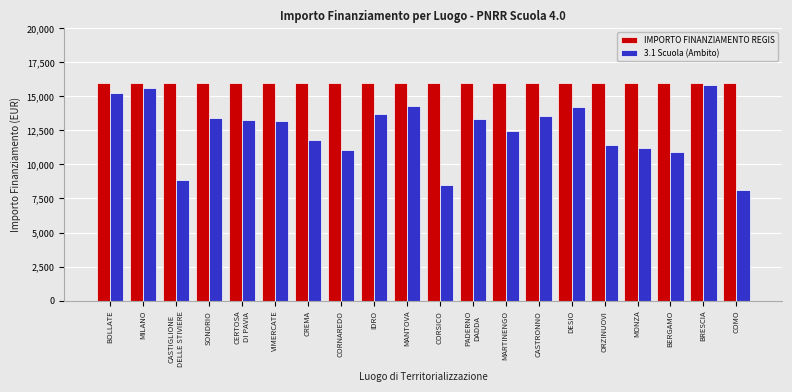

True or false: IMPORTO FINANZIAMENTO REGIS has a value of 16000 at MANTOVA.

True